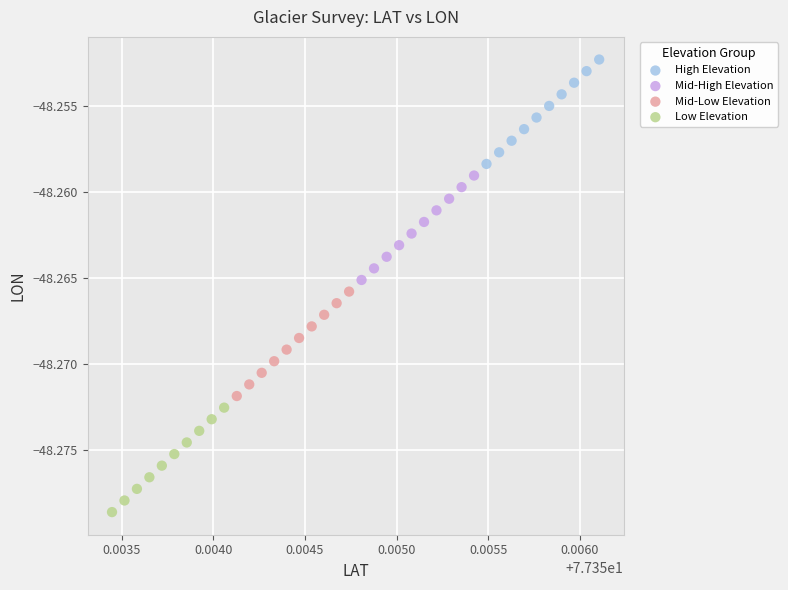

Which series contains the lowest Y value?

Low Elevation